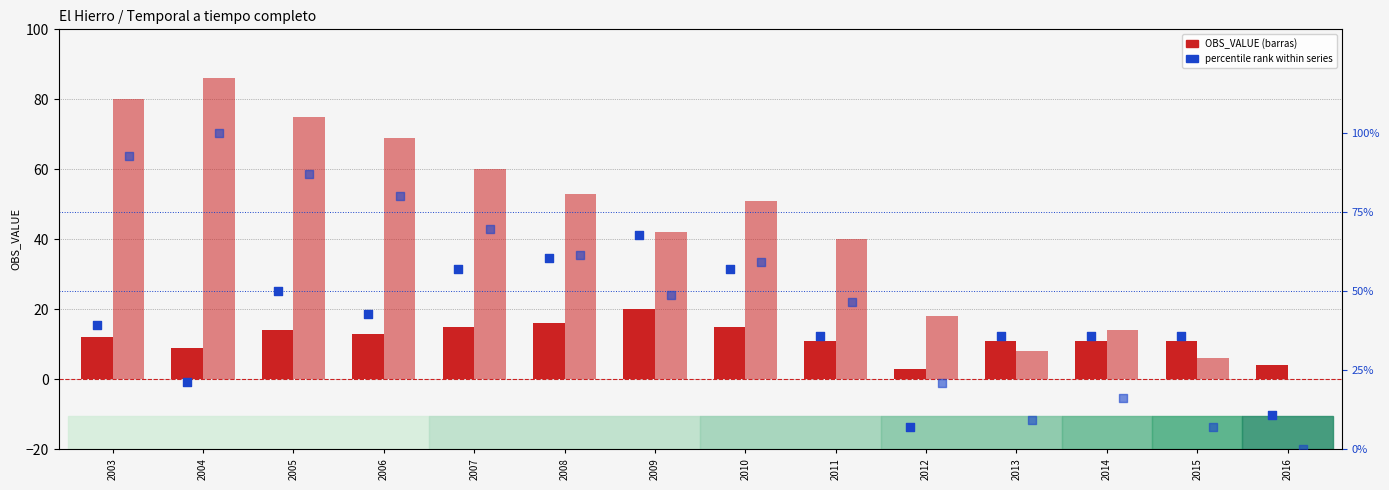

Which series contains the lowest Y value?

Hombres (OBS_VALUE)